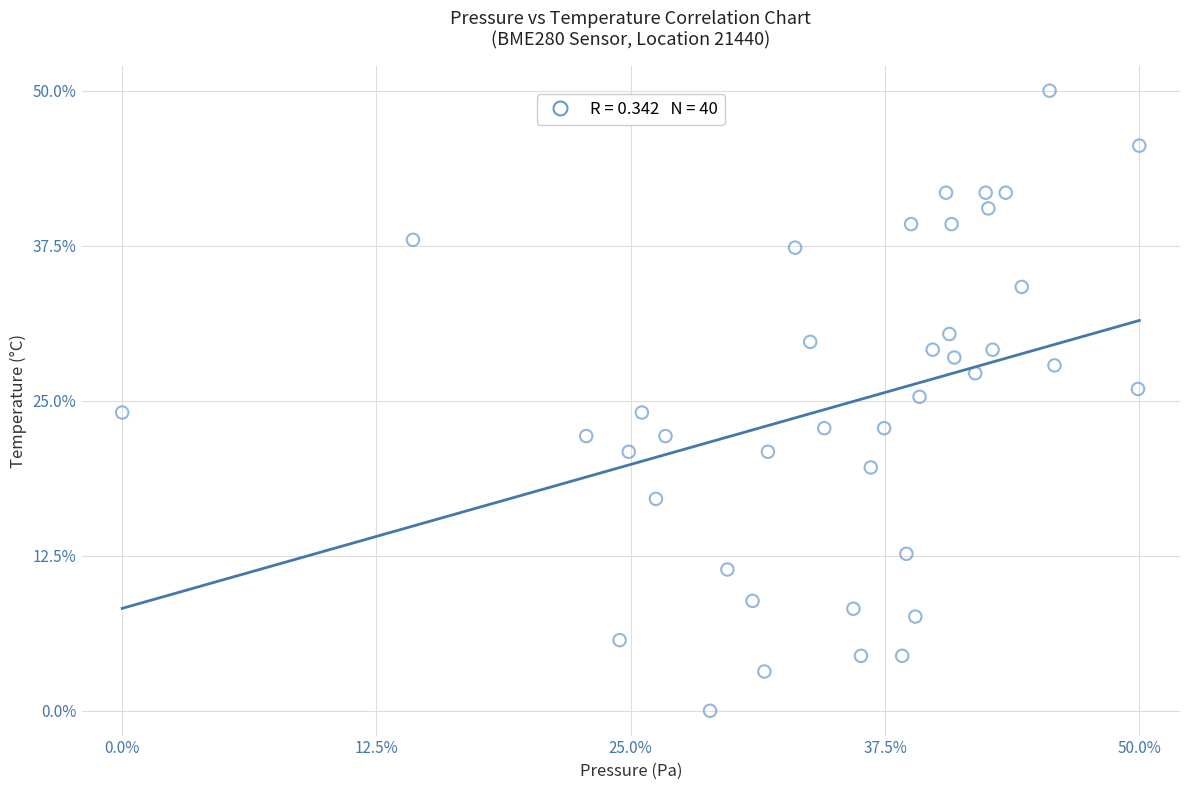

What is the range of Y values (max minus min)?

50.0